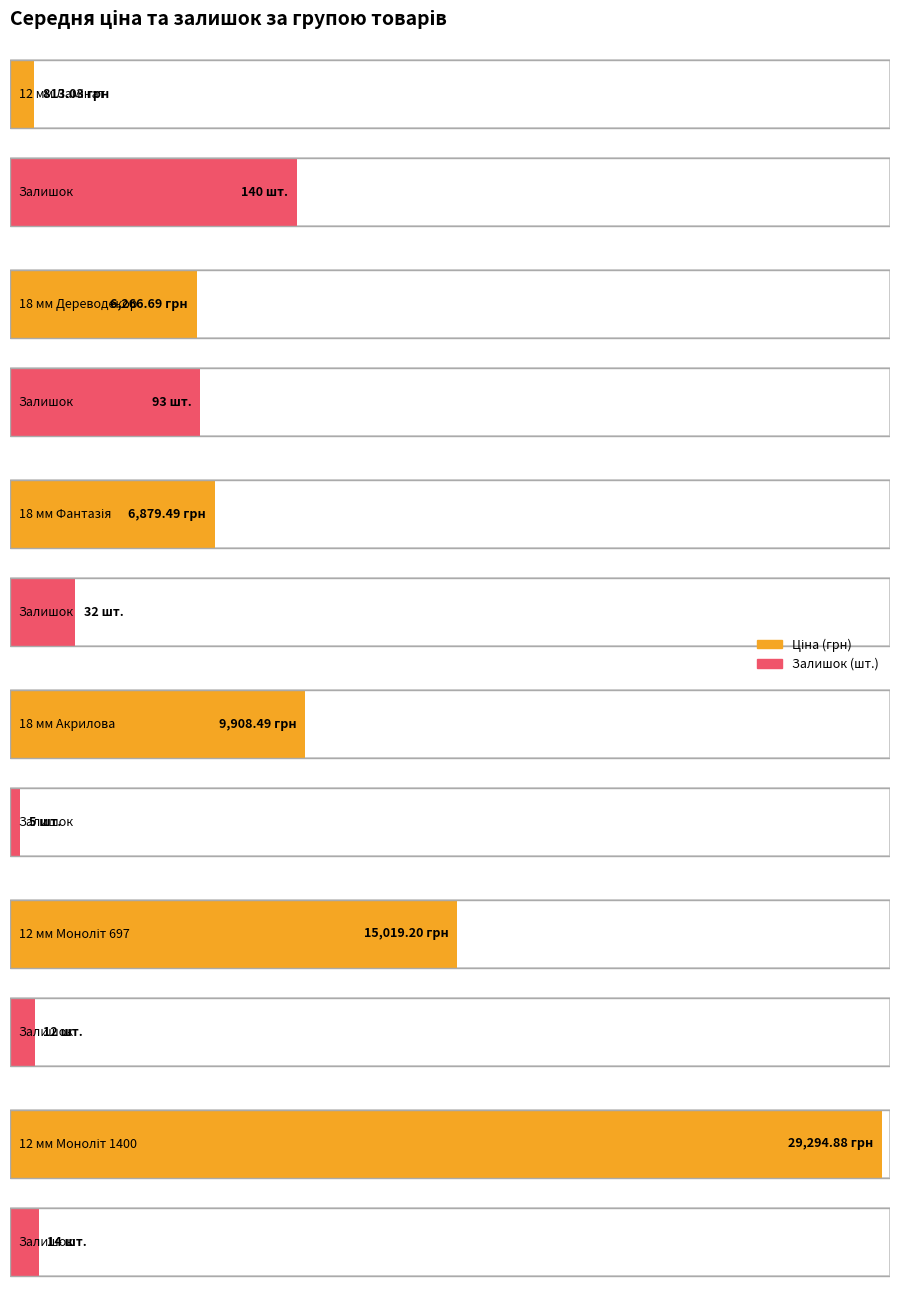

Which category has the lowest value in the Залишок series?

18 мм Акрилова